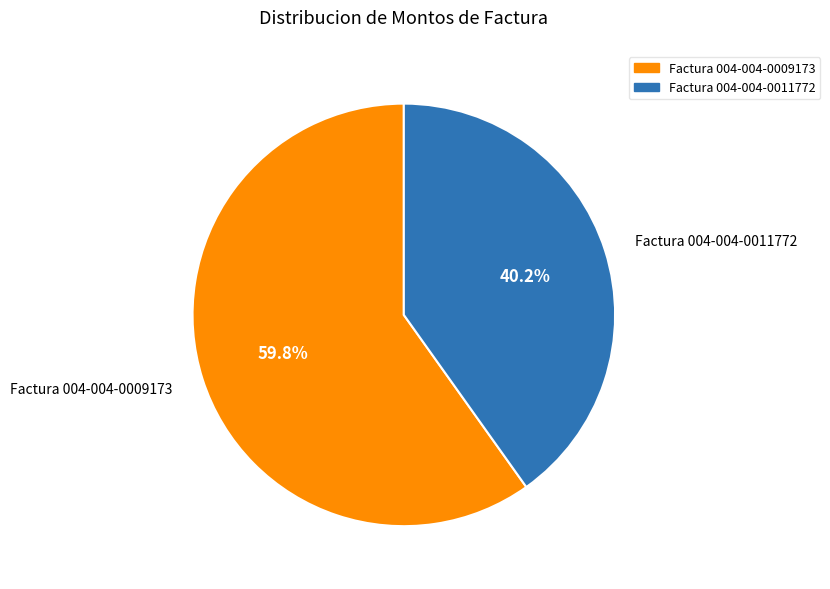

To the nearest percent, what is the difference between the Factura 004-004-0009173 and Factura 004-004-0011772 slice percentages?

20%